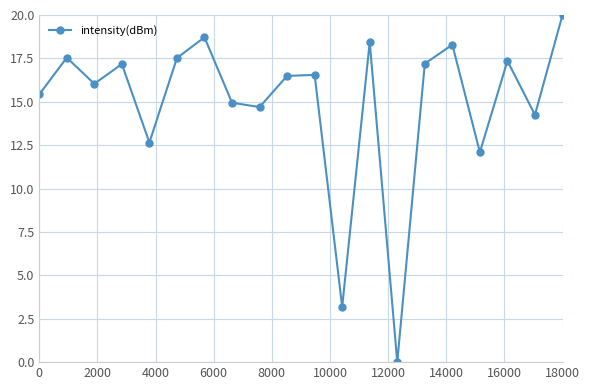

Reading left to right, transcribe all the data shown in this chart.

15.4	17.5	16.0	17.2	12.7	17.5	18.7	14.9	14.7	16.5	16.5	3.2	18.4	0.0	17.2	18.3	12.1	17.4	14.3	20.0